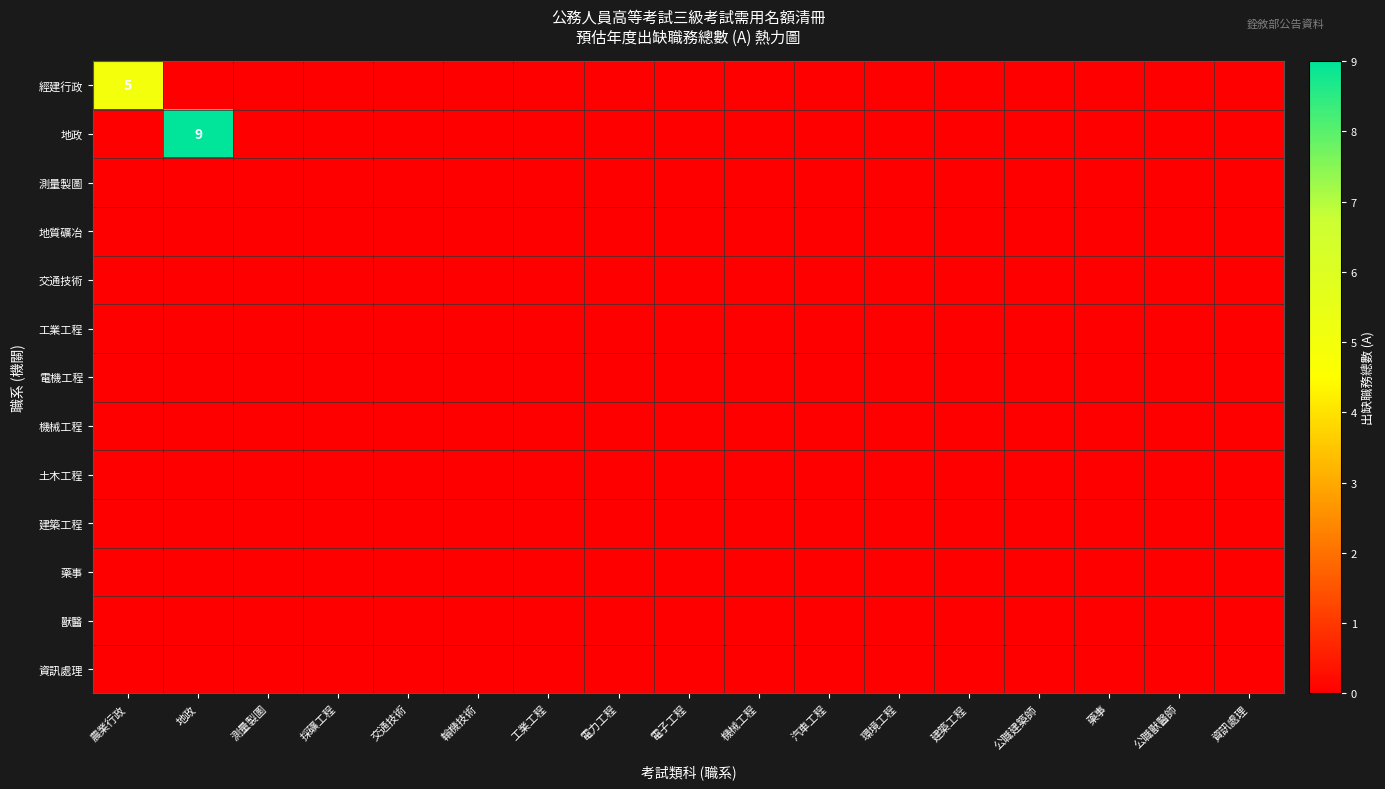

The 地政 series shows -5 at 工業工程. True or false?

False